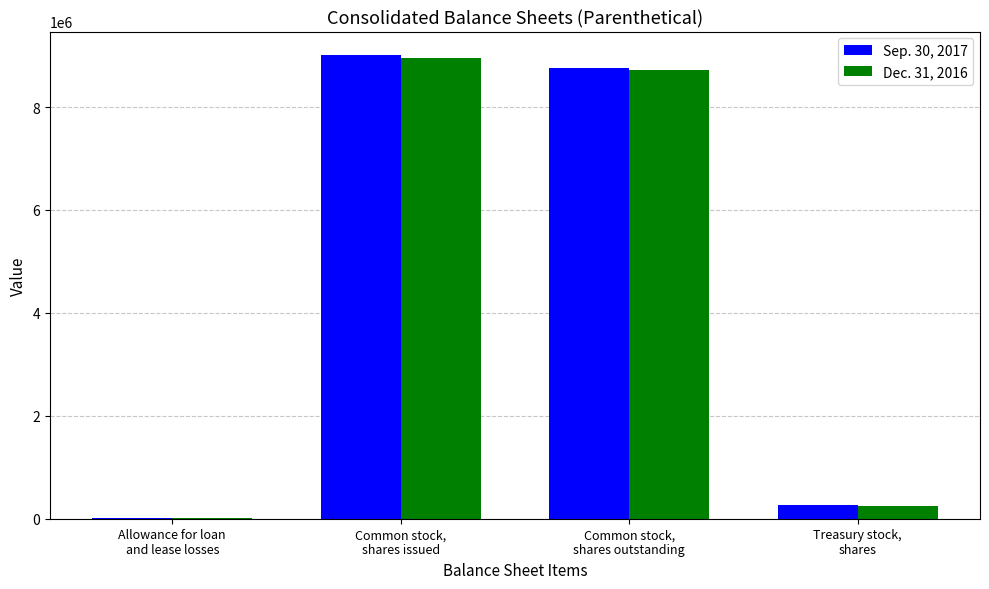

What are all the series names shown in the legend?

Sep. 30, 2017, Dec. 31, 2016